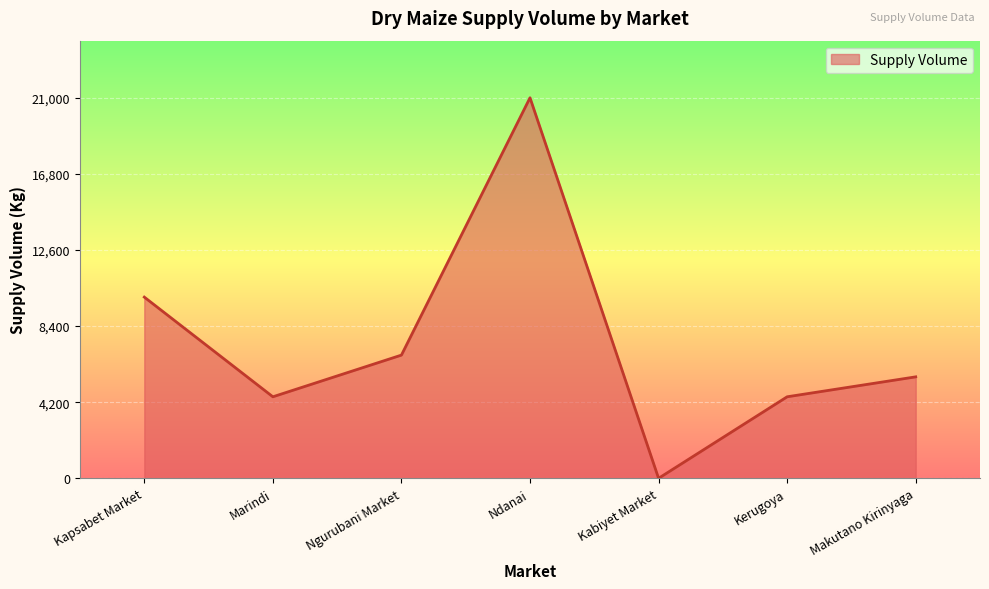

How many lines are shown in the chart?

1